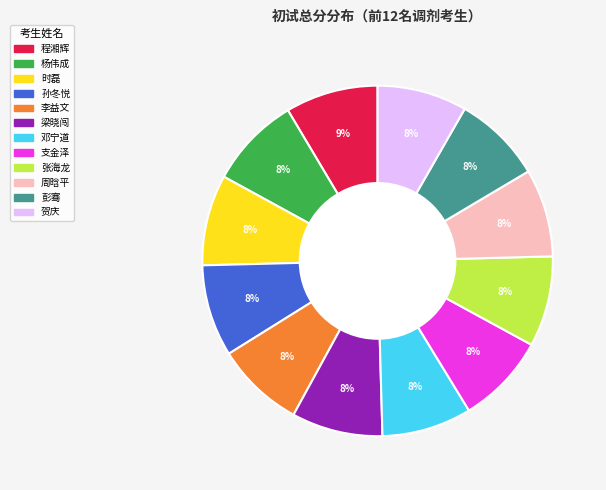

What percentage is the 支金泽 slice, to the nearest percent?

8%